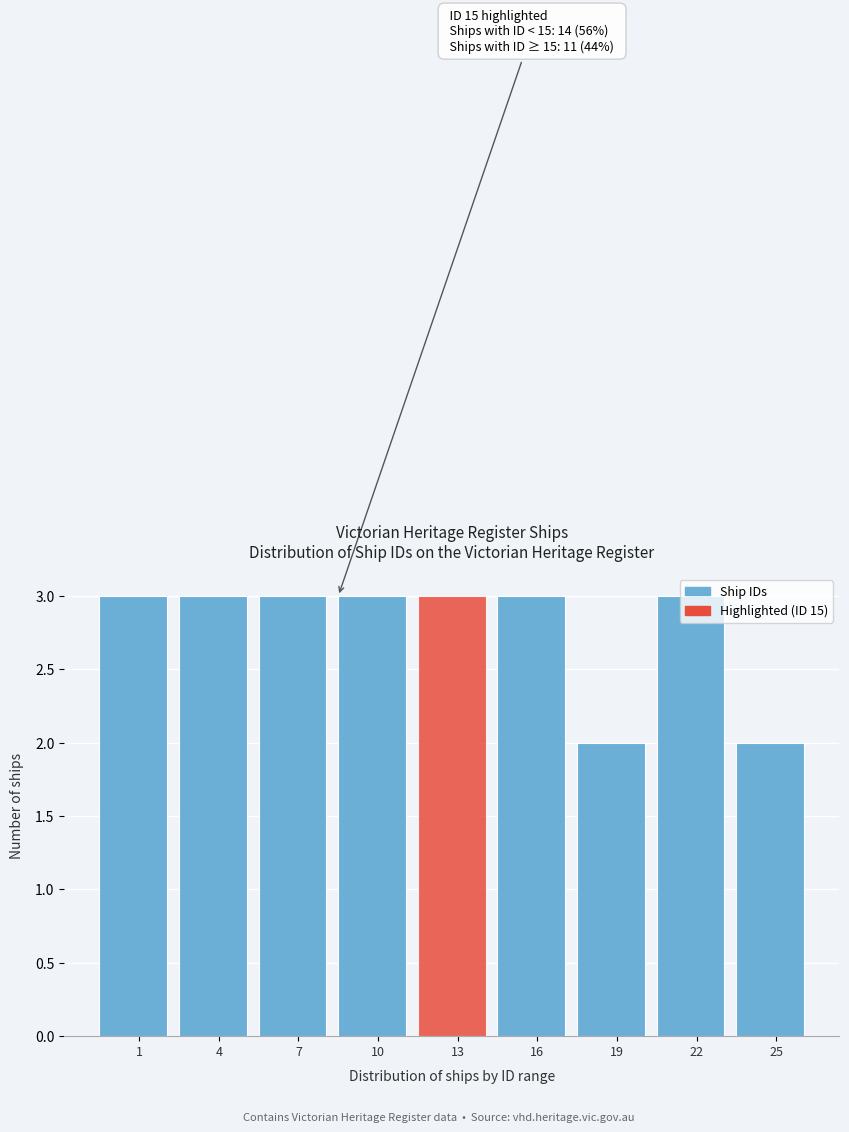

What is the average value?

3